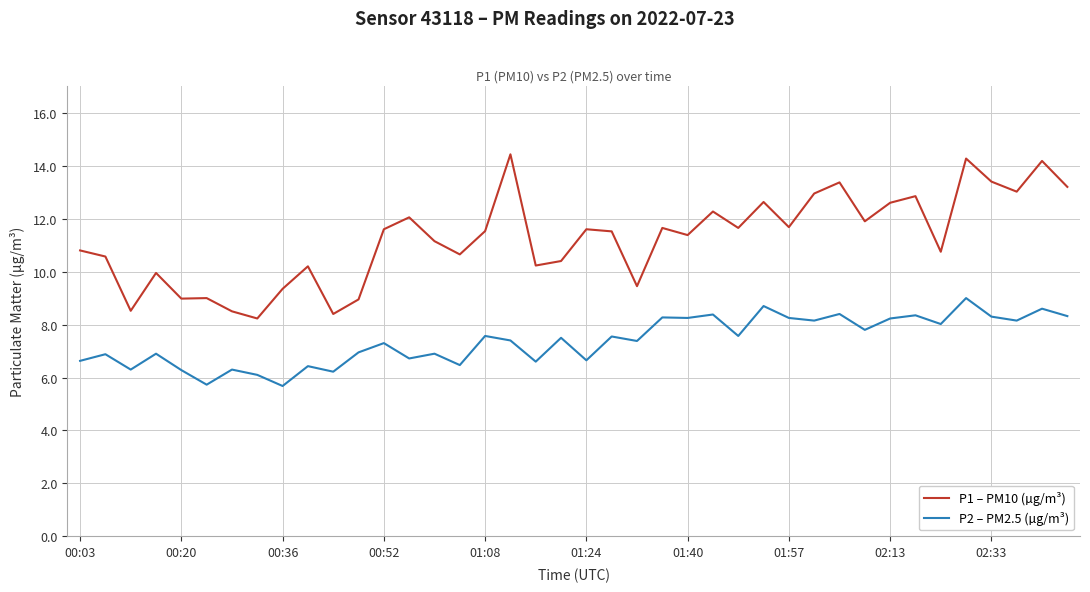

True or false: P1 – PM10 (µg/m³) and P2 – PM2.5 (µg/m³) cross at least once.

False